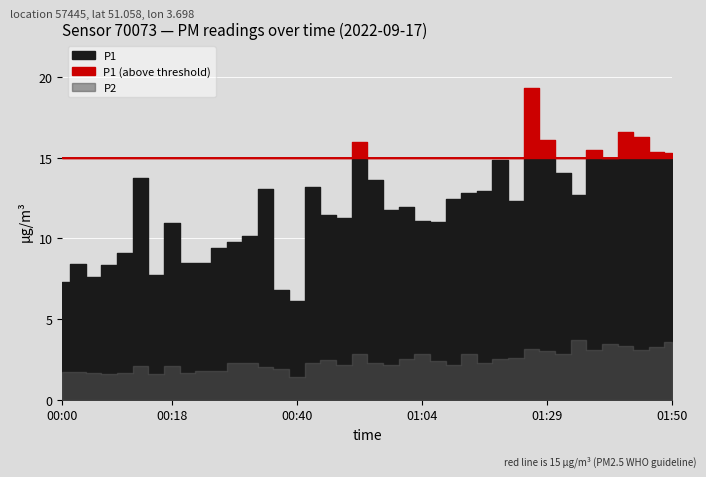

Where is P1 nearest to the value 12?

01:01